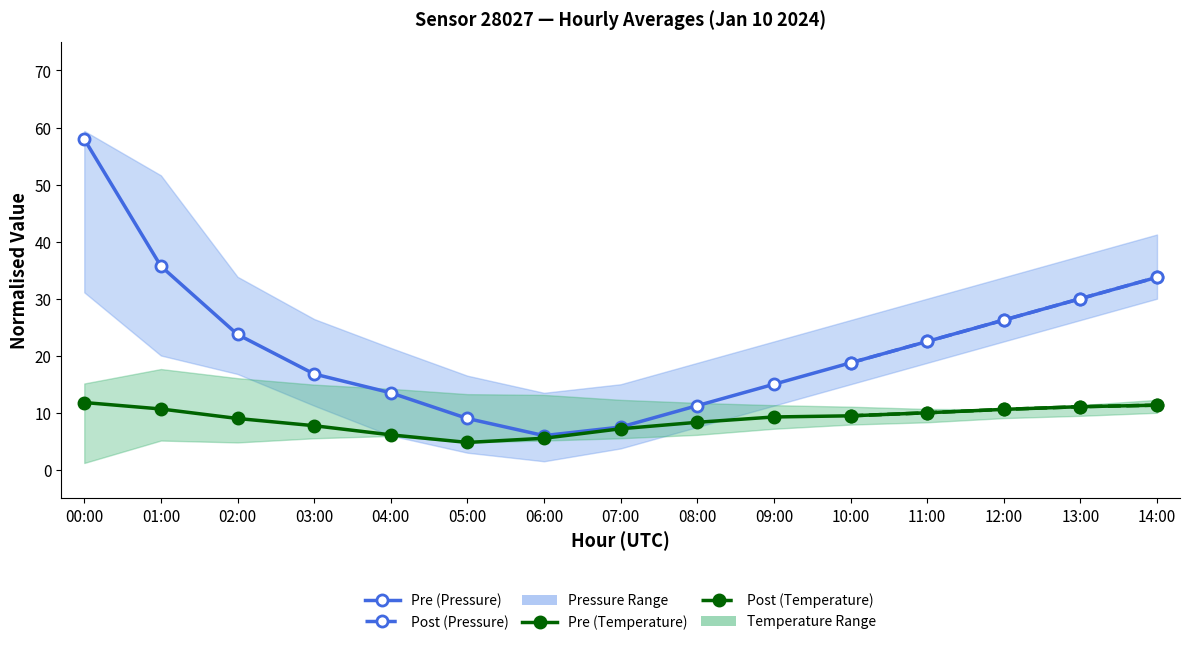

True or false: Pressure has a value of 9.1 at 14:00.

False